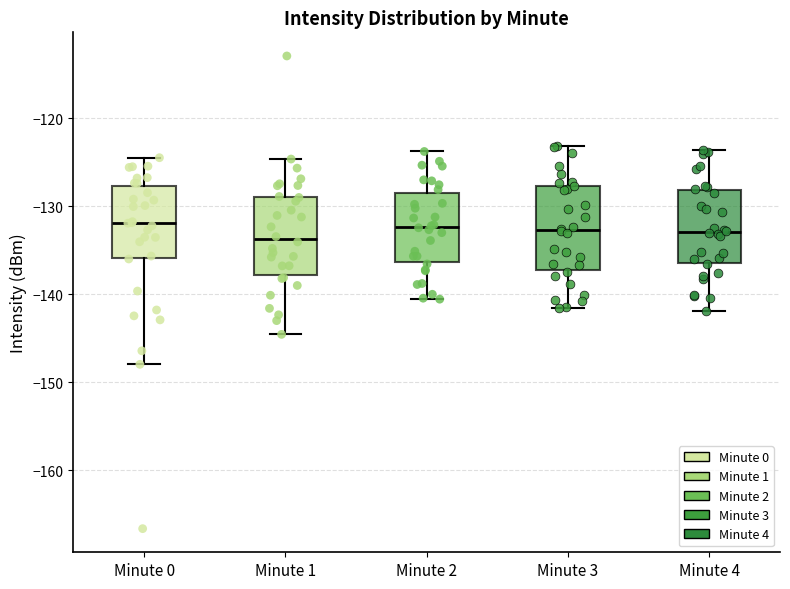

Reading left to right, read every box against the y-axis: the position of its median line, the range the box covers, and the ends of its whiskers. The values are not printed on the chart, so give them approximately, as read against the axis.

Minute 0: median -132, box -136 to -128, whiskers -148 to -124
Minute 1: median -134, box -138 to -129, whiskers -145 to -125
Minute 2: median -132, box -136 to -129, whiskers -141 to -124
Minute 3: median -133, box -137 to -128, whiskers -142 to -123
Minute 4: median -133, box -136 to -128, whiskers -142 to -124